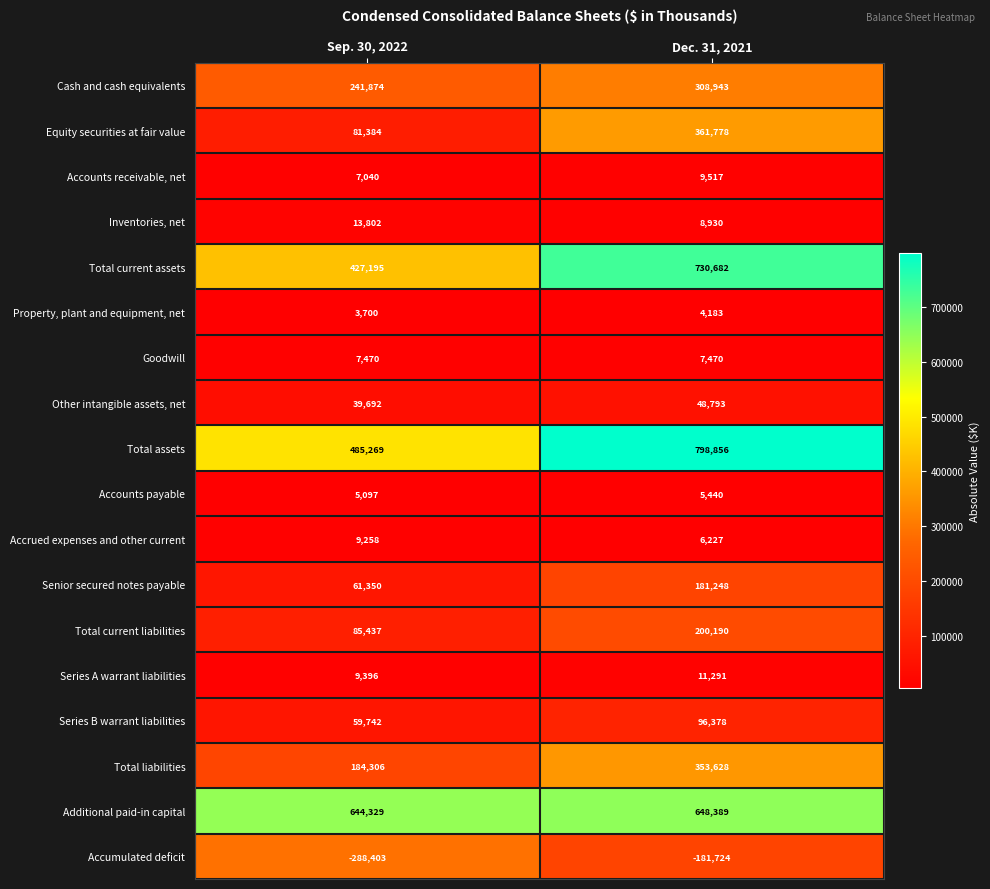

The value of Cash and cash equivalents at Sep. 30, 2022 is 328326. True or false?

False